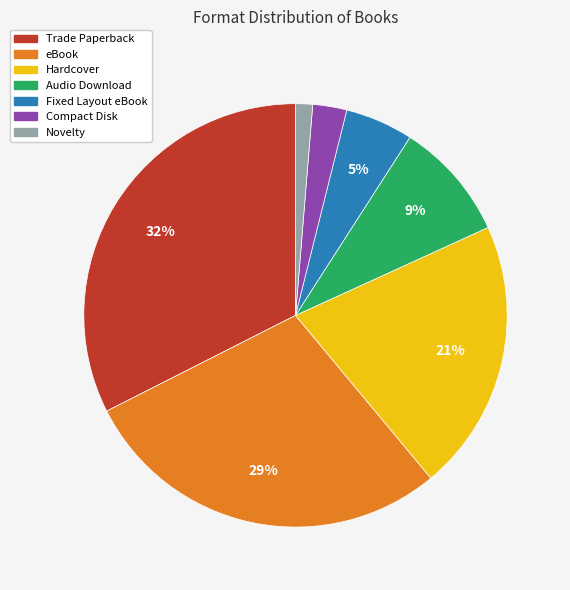

Is it true that Hardcover is 26% of the pie?

False